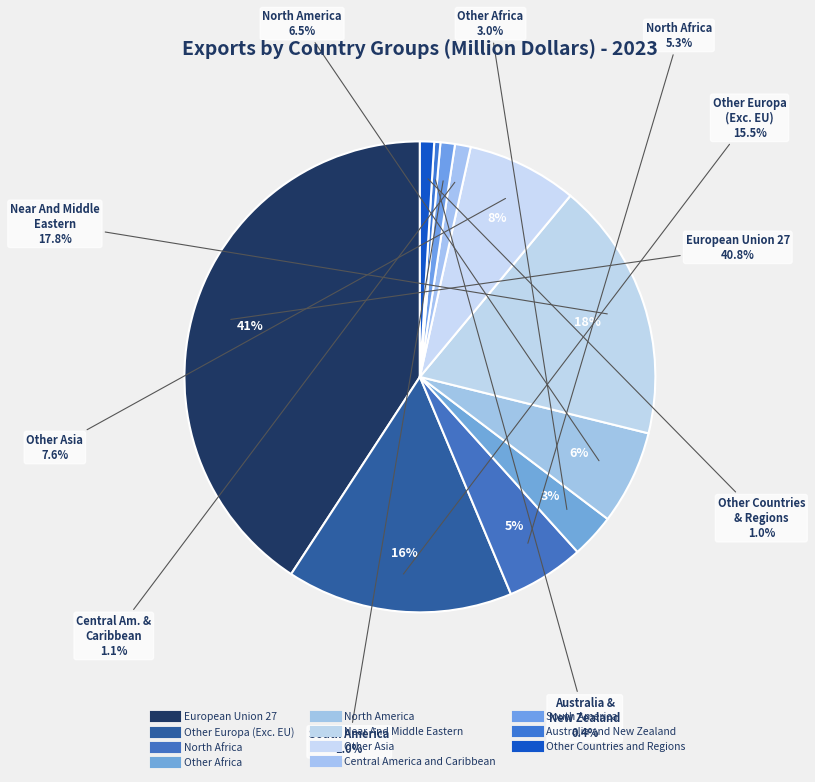

What is the smallest slice in the pie chart?

Australia and New Zealand